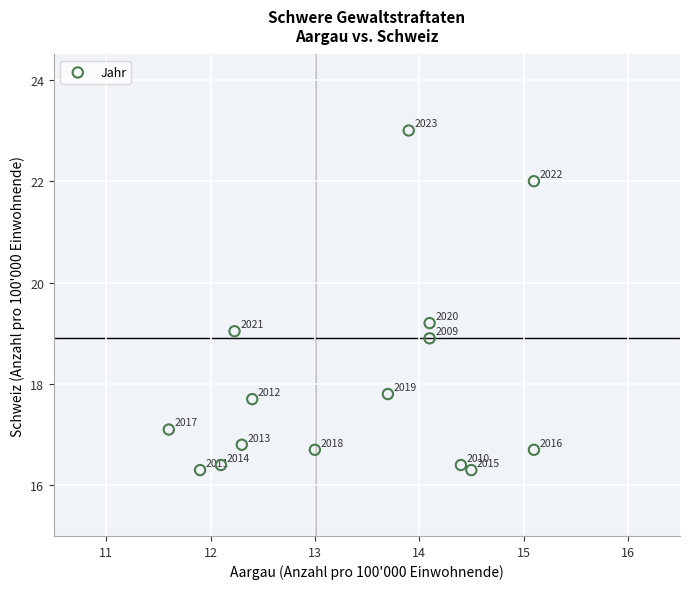

What Y value in the scatter plot is closest to 19?

19.0